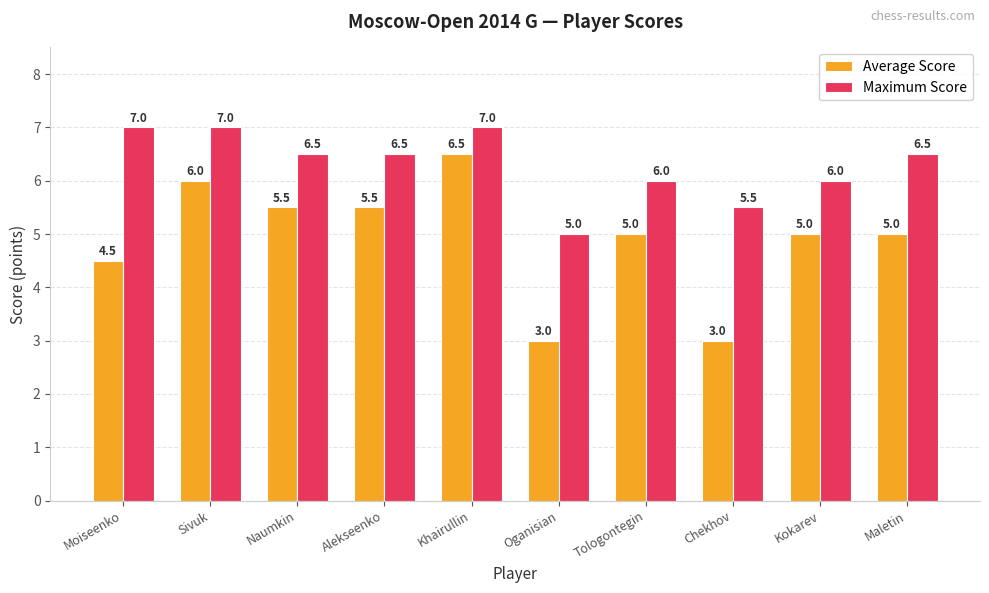

What is the value of the Maximum Score bar at the 3rd from the left?

6.5